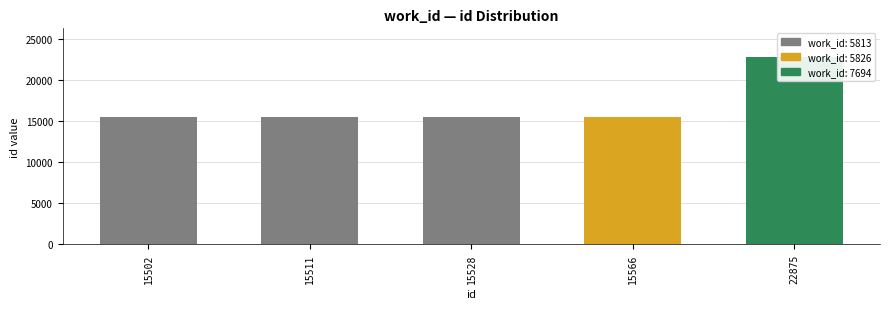

How many categories are shown in the chart?

5